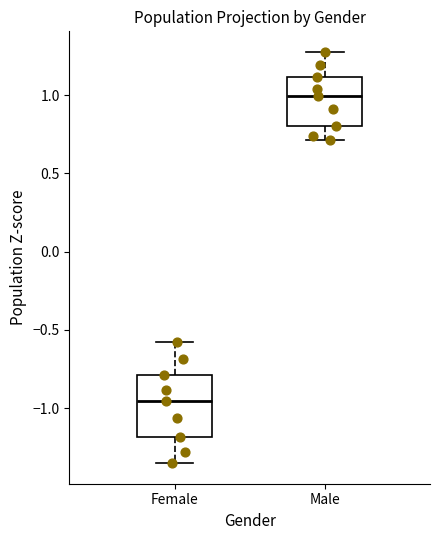

Where does the median line of the box for Male sit on the y-axis? The values are not printed on the chart, so give them approximately, as read against the axis.

1.00